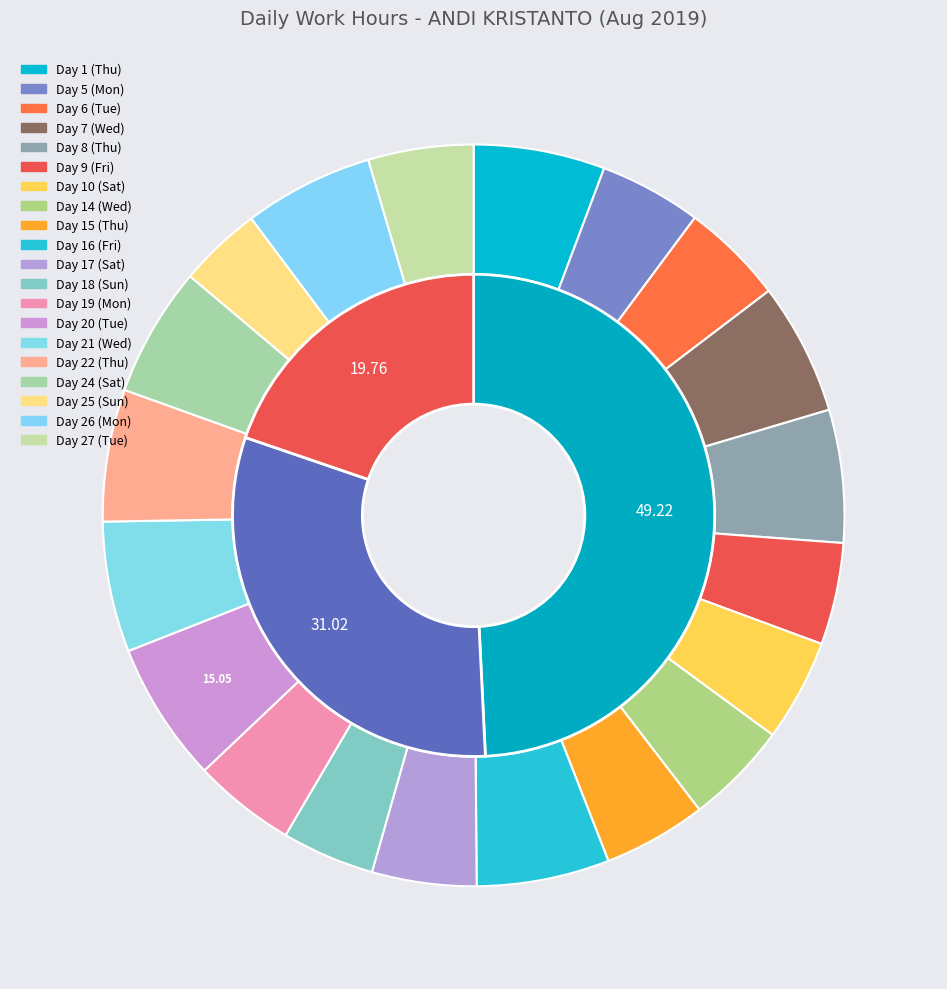

Which slice is the largest?

Day 20 (Tue)